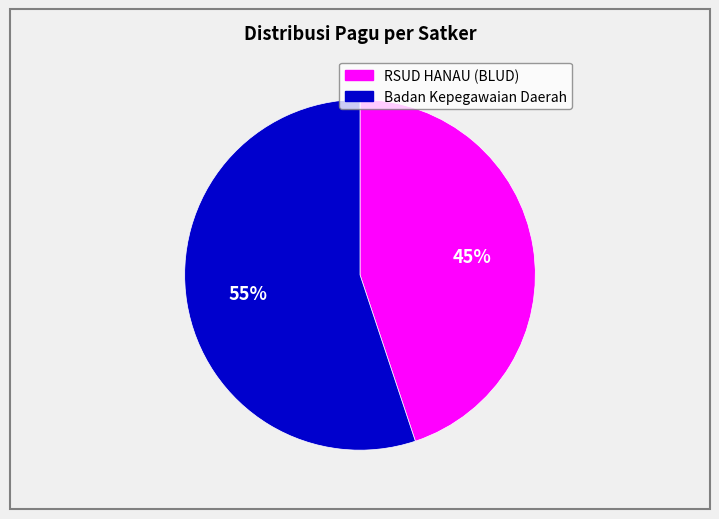

How many segments does this pie chart have?

2